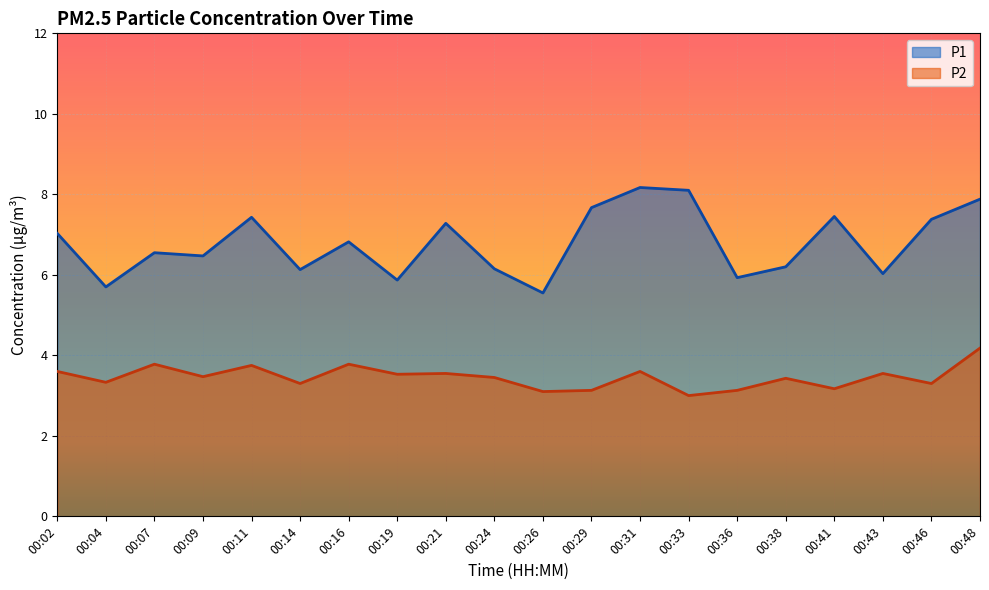

True or false: P1 has more than 1 points higher than both neighbors.

True